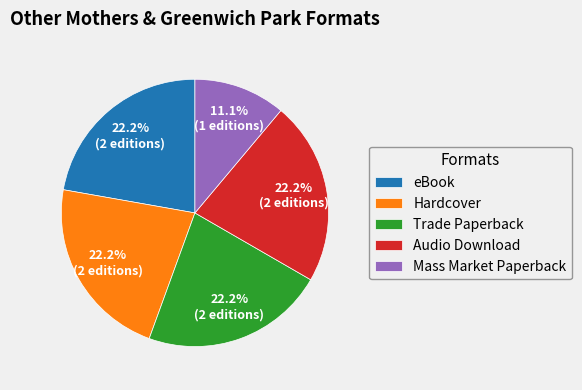

Count the number of slices in the pie.

5